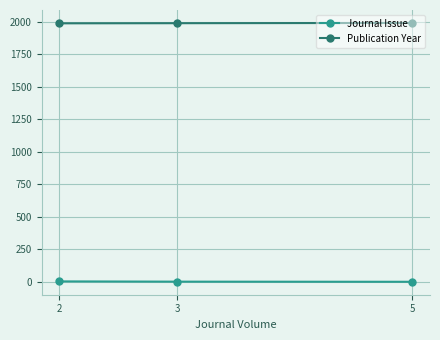

Count the Publication Year values in the range 1989 to 1992.

3